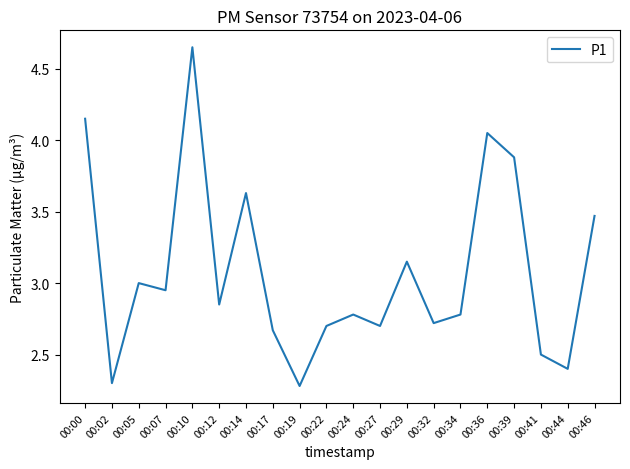

What is the smallest value displayed?

2.3